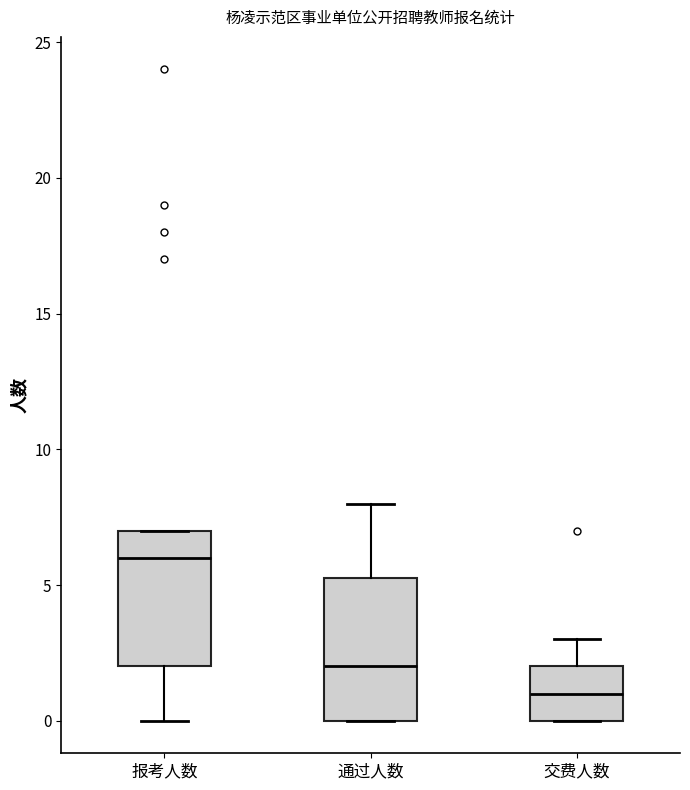

Where is the lower edge of the box for 报考人数 on the y-axis? The values are not printed on the chart, so give them approximately, as read against the axis.

2.0